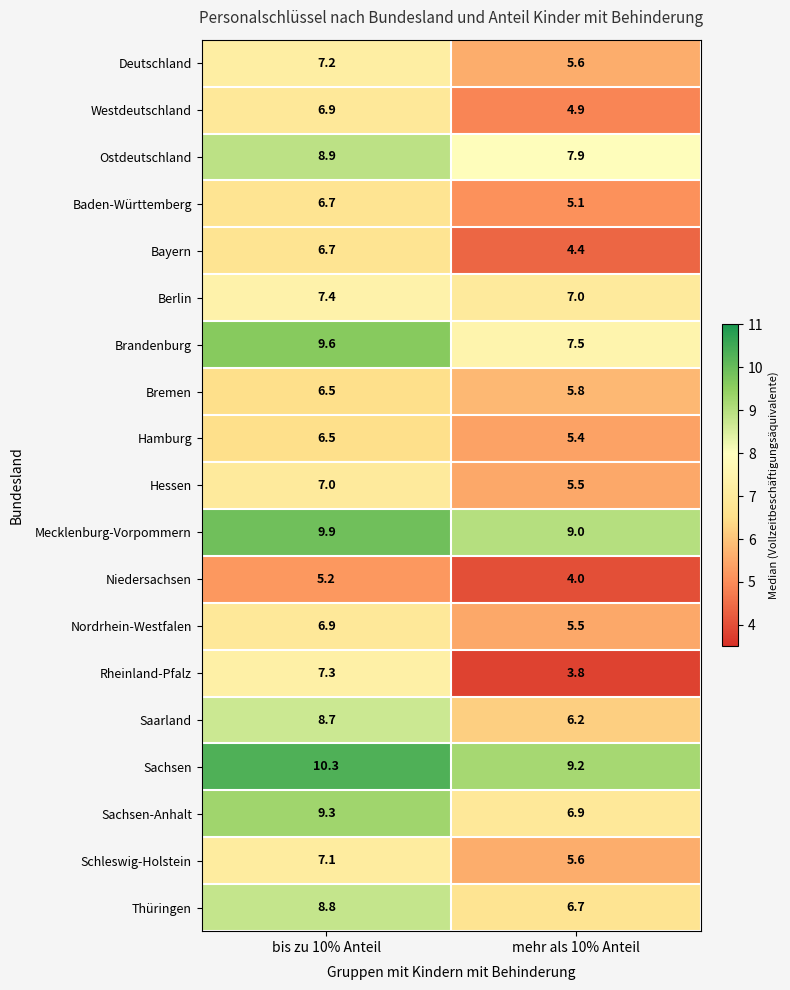

How many data points in Baden-Württemberg are above 6?

1